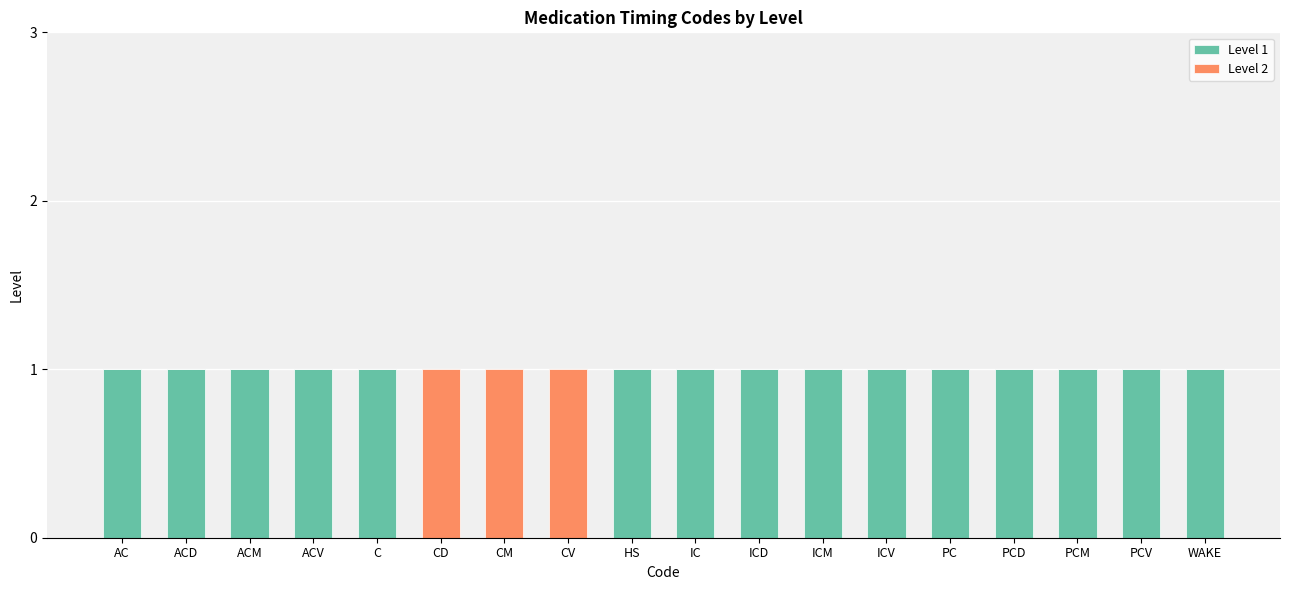

The Level 1 series shows 1 at PCM. True or false?

True